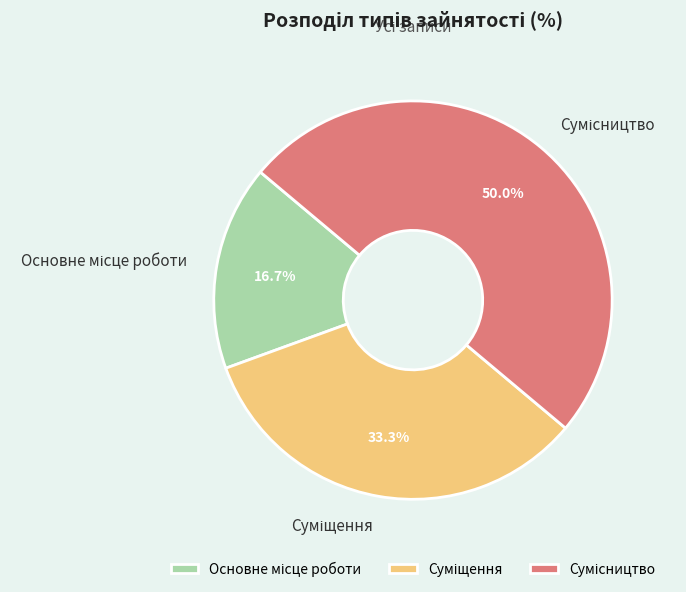

How many slices are in this pie chart?

3